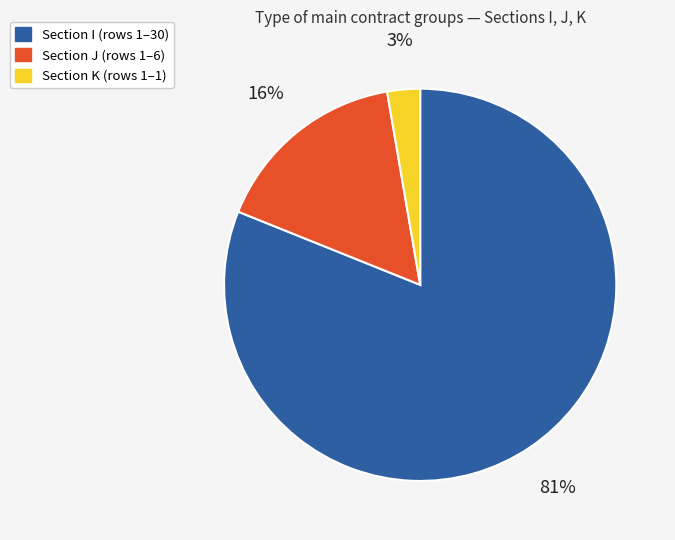

To the nearest percent, what is the difference between the largest and smallest slice percentages?

78%